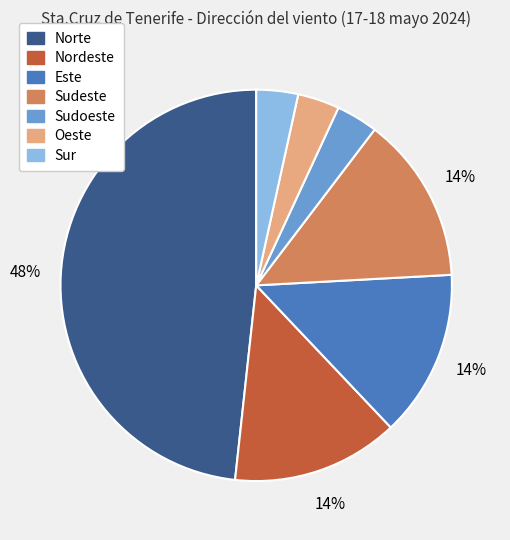

Which has a higher value, Sur or Sudeste?

Sudeste